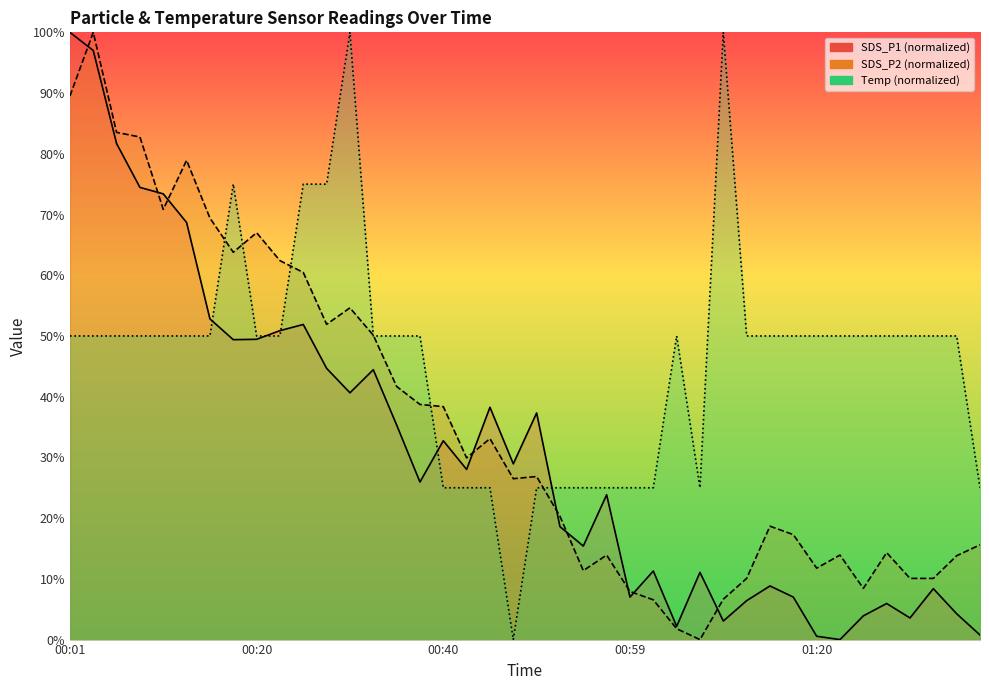

Which series ends up on top after the final intersection of SDS_P1 and Temp?

Temp